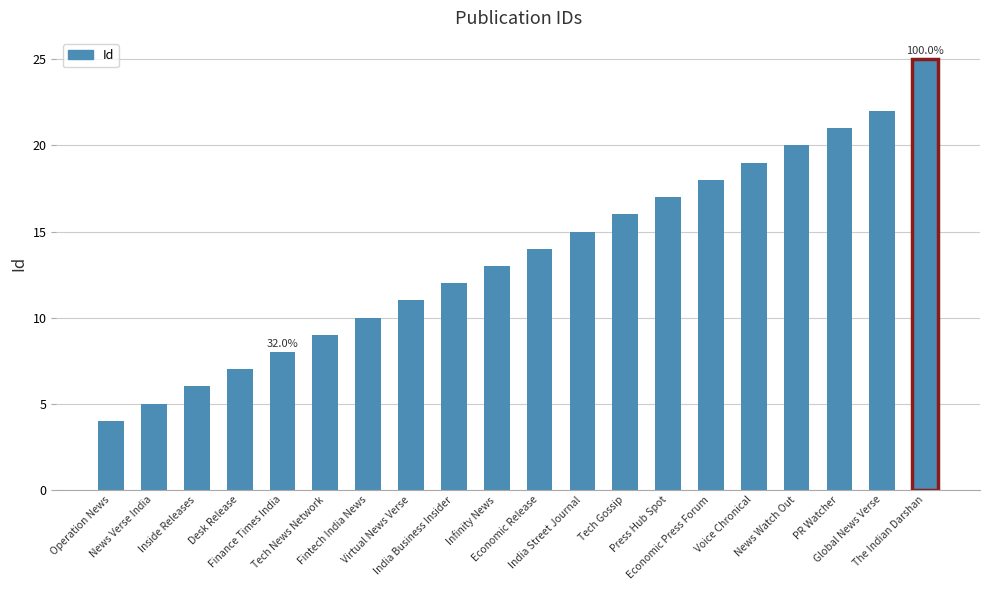

How many data points does each series have?

20